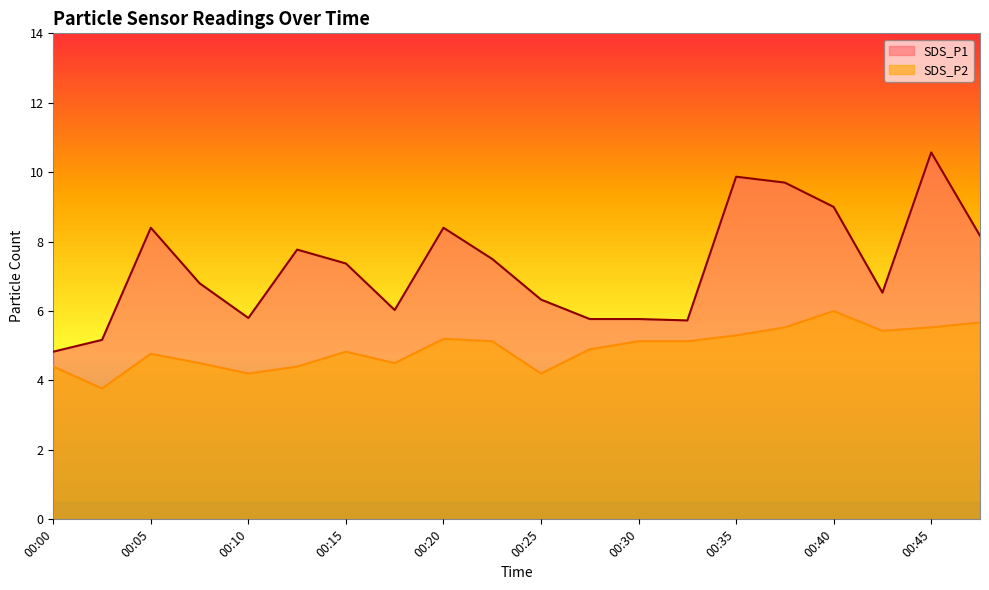

Reading right to left, extract all data points from this chart.

SDS_P1: 00:47=8.2	00:45=10.6	00:42=6.5	00:40=9.0	00:37=9.7	00:35=9.9	00:32=5.7	00:30=5.8	00:27=5.8	00:25=6.3	00:22=7.5	00:20=8.4	00:17=6.0	00:15=7.4	00:13=7.8	00:10=5.8	00:08=6.8	00:05=8.4	00:03=5.2	00:00=4.8
SDS_P2: 00:47=5.7	00:45=5.5	00:42=5.4	00:40=6.0	00:37=5.5	00:35=5.3	00:32=5.1	00:30=5.1	00:27=4.9	00:25=4.2	00:22=5.1	00:20=5.2	00:17=4.5	00:15=4.8	00:13=4.4	00:10=4.2	00:08=4.5	00:05=4.8	00:03=3.8	00:00=4.4